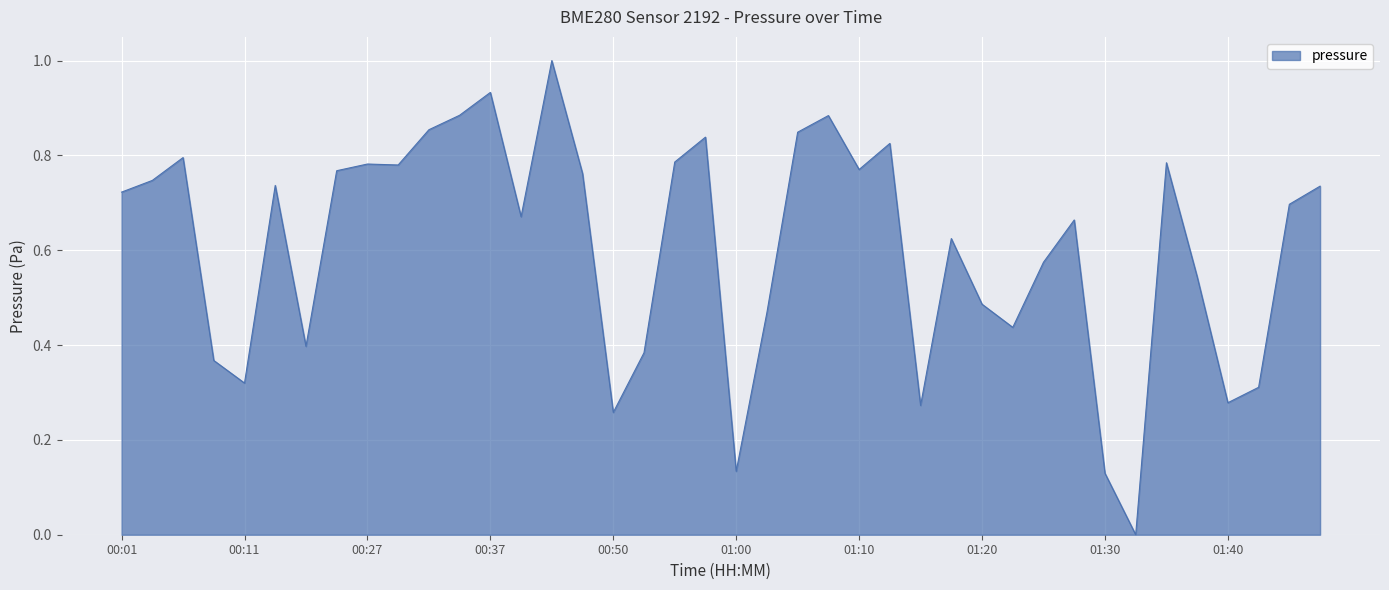

What is the difference between the maximum and minimum values?

1.0